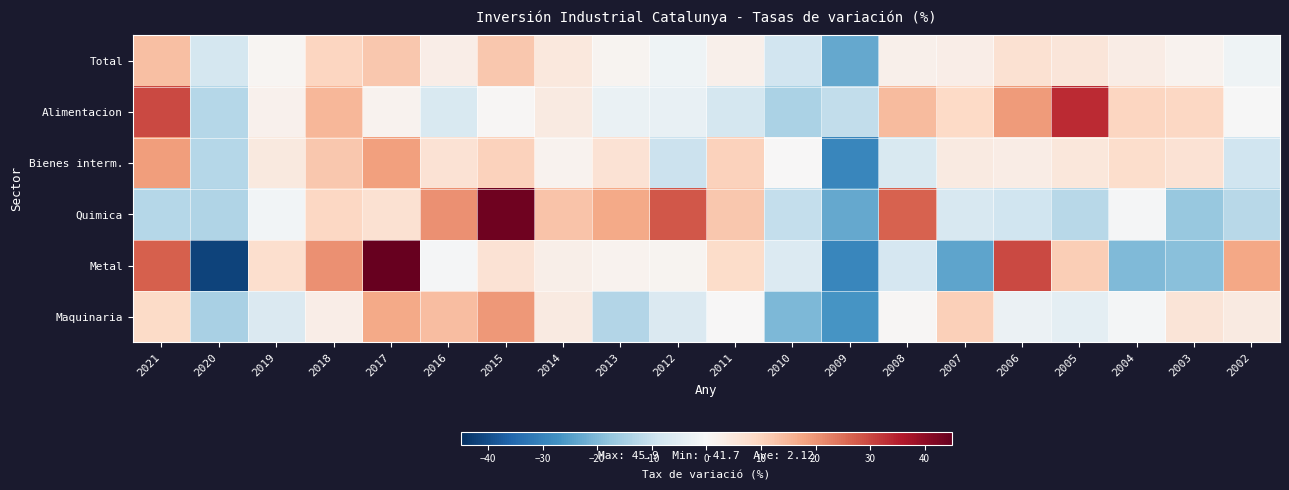

Between 2007 and 2018, which is larger?

2018